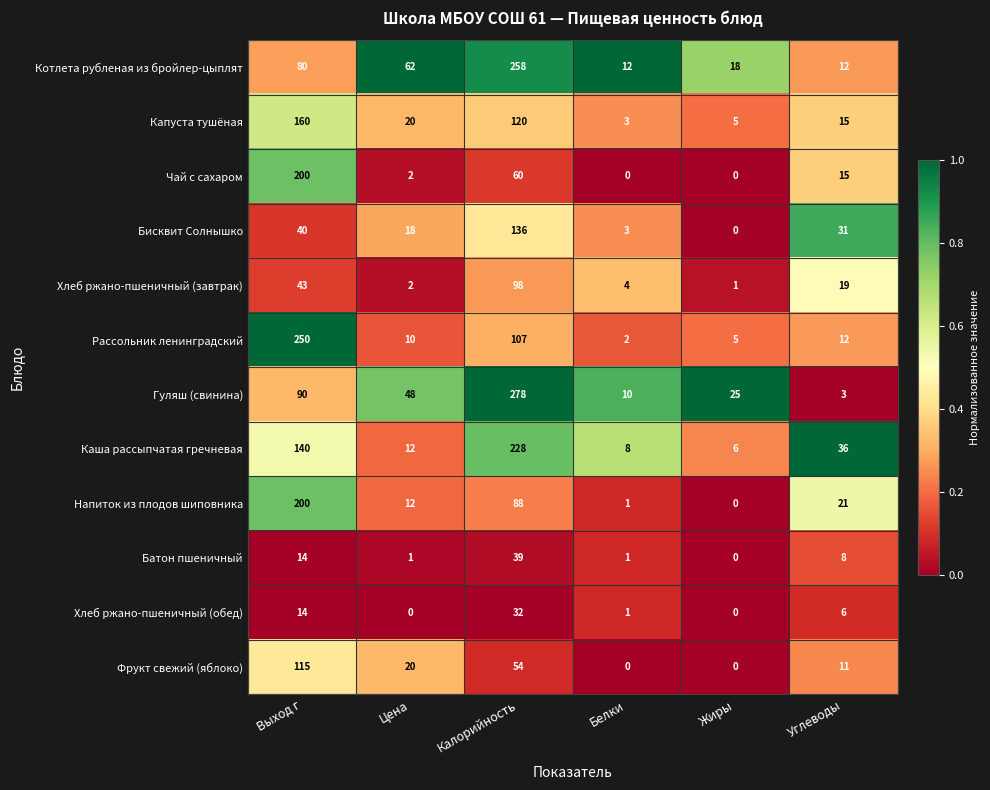

Between Белки and Жиры, which series saw the biggest shift?

Гуляш (свинина)